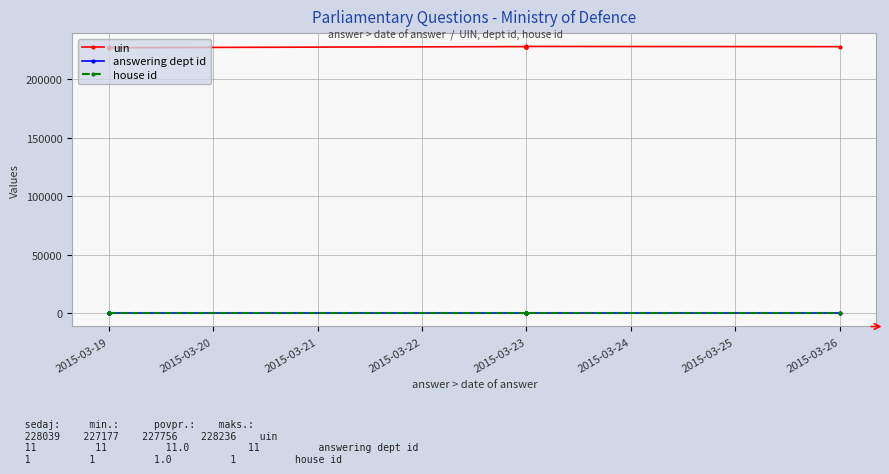

What is the total value across all series at 2015-03-23?

228122